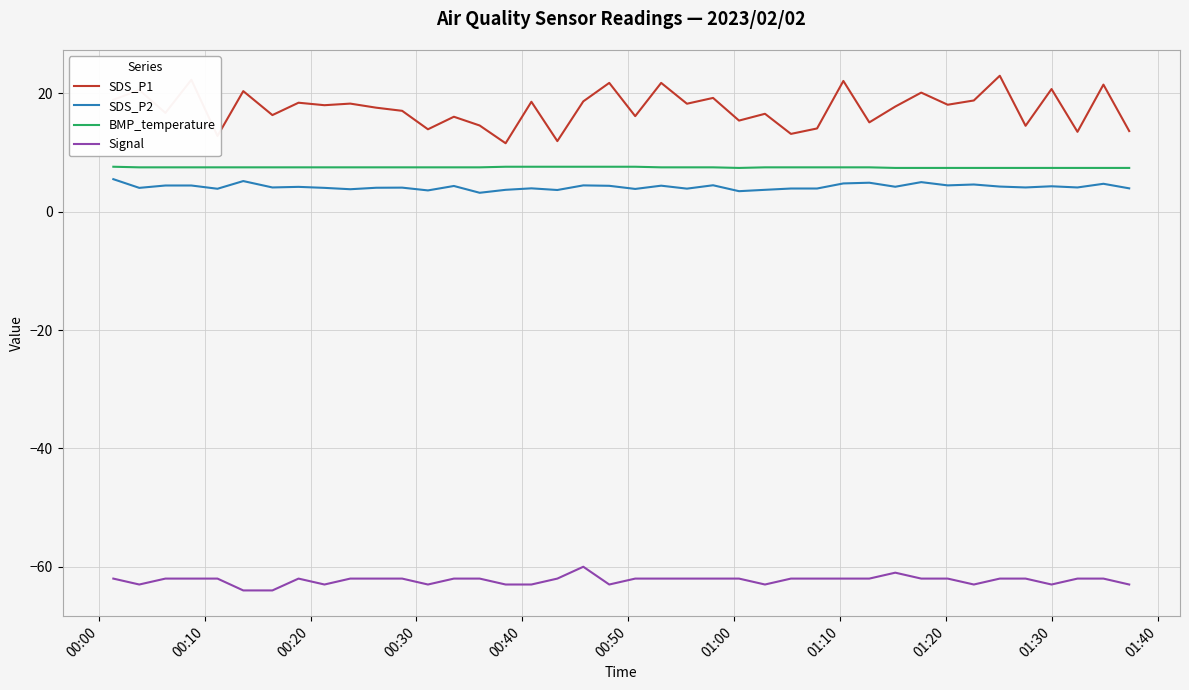

Which series has the largest total across all categories?

SDS_P1